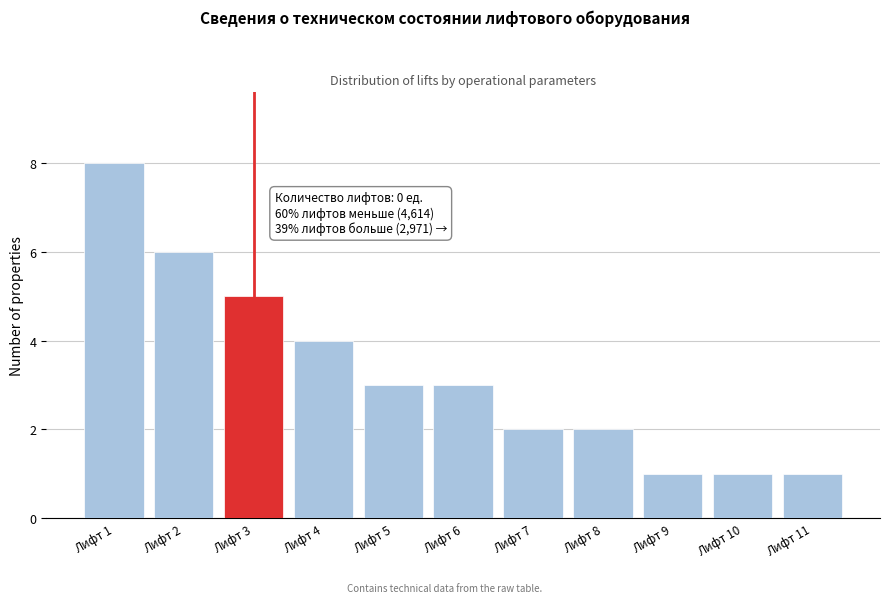

Reading left to right, list all the values displayed in this chart.

8	6	5	4	3	3	2	2	1	1	1